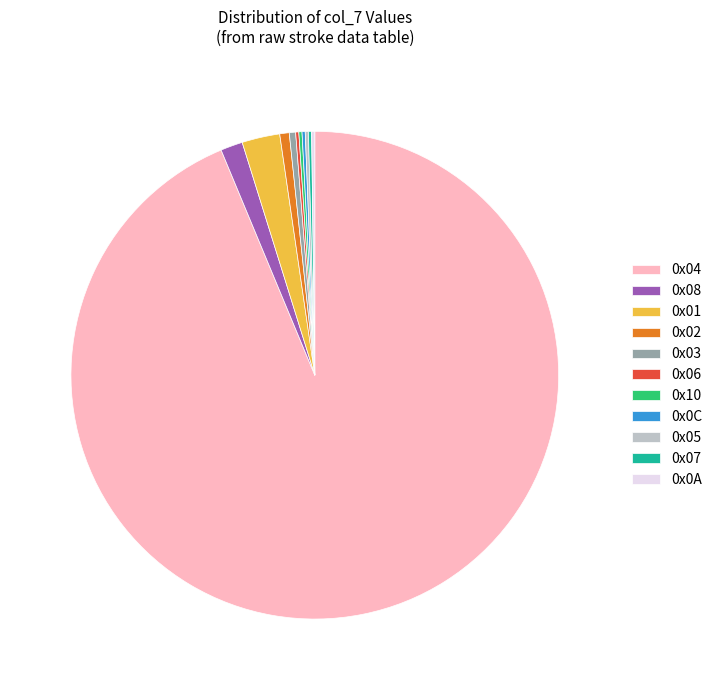

Is it true that 0x04 is 94% of the pie?

True